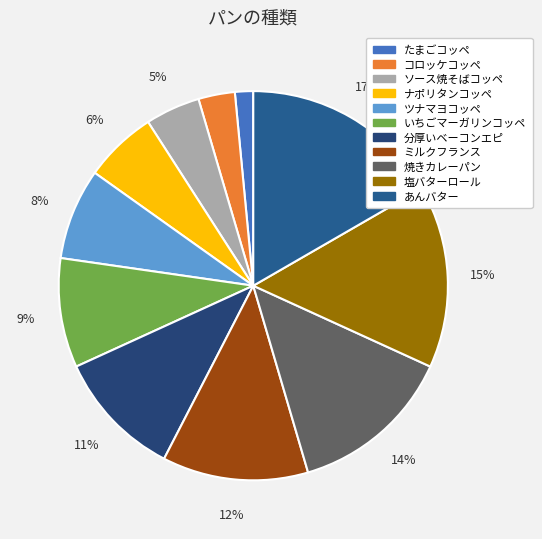

True or false: ソース焼そばコッペ accounts for 1% of the total.

False